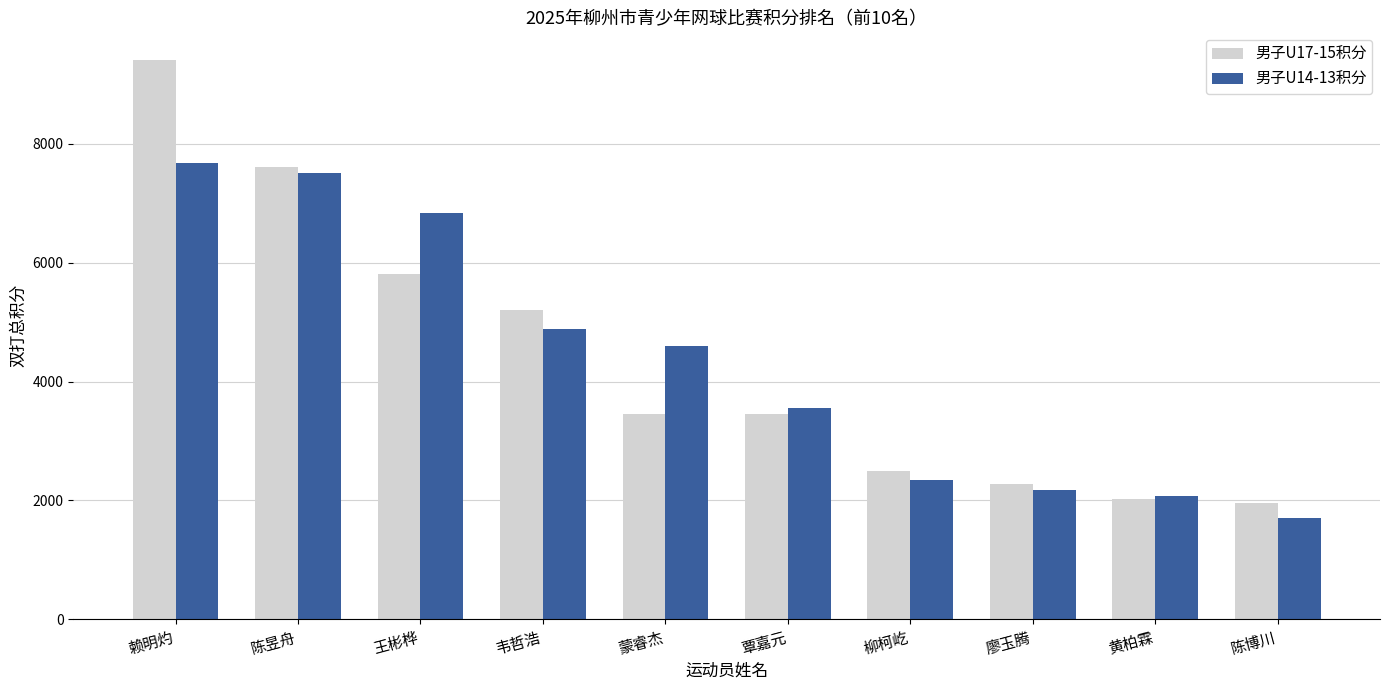

What is the smallest value displayed?

1700